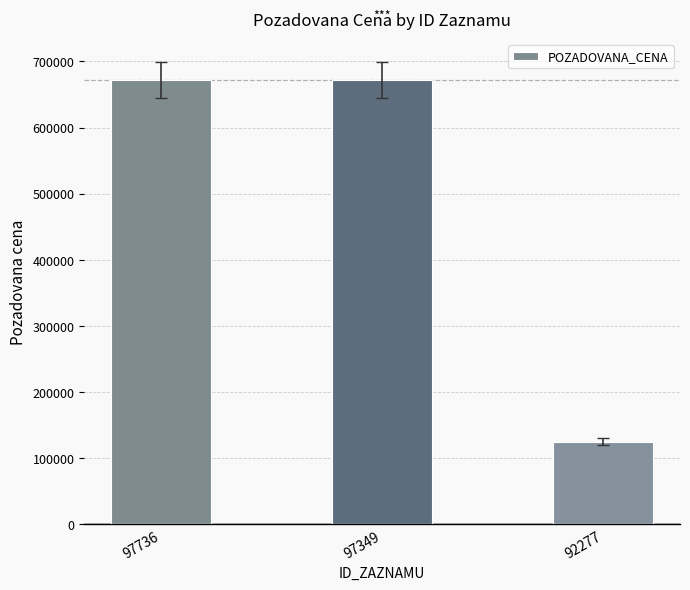

How many data points does each series have?

3